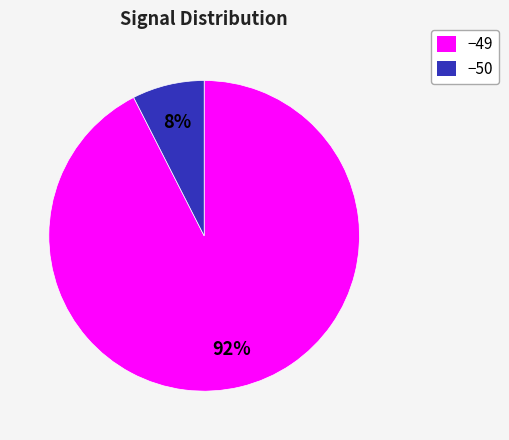

To the nearest percent, what is the average slice percentage?

50%